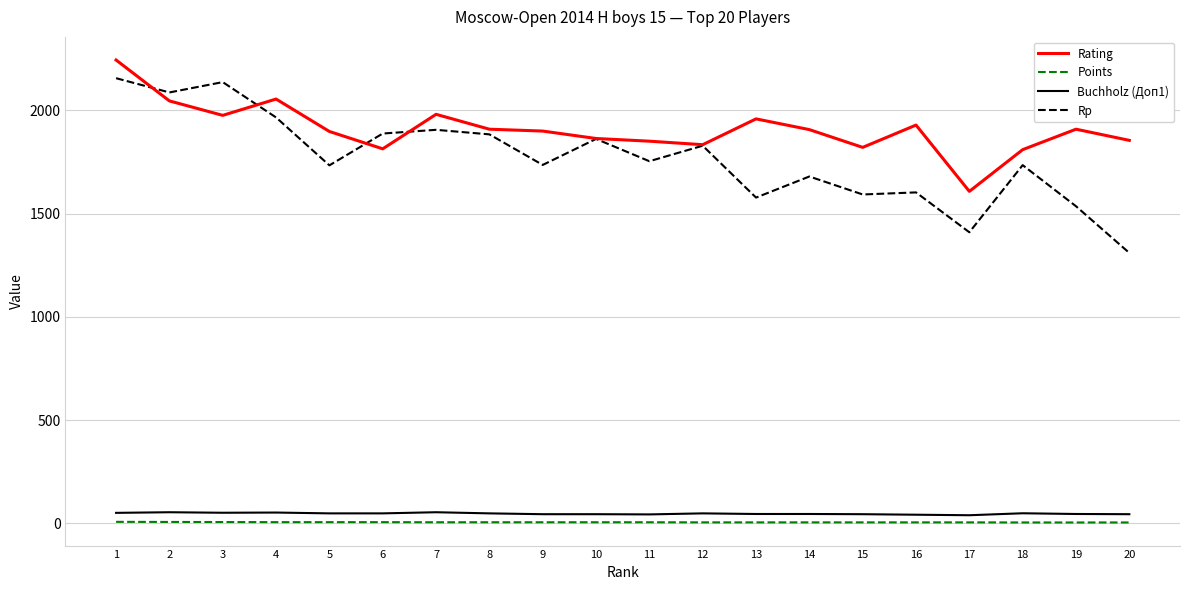

True or false: Rp and Points cross at least once.

False